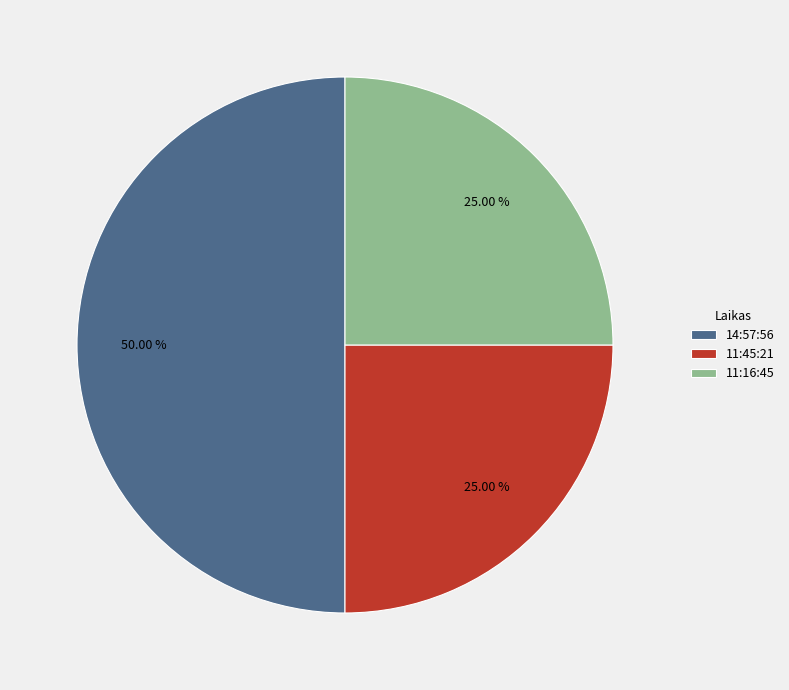

Is 11:16:45 the majority of the pie?

No